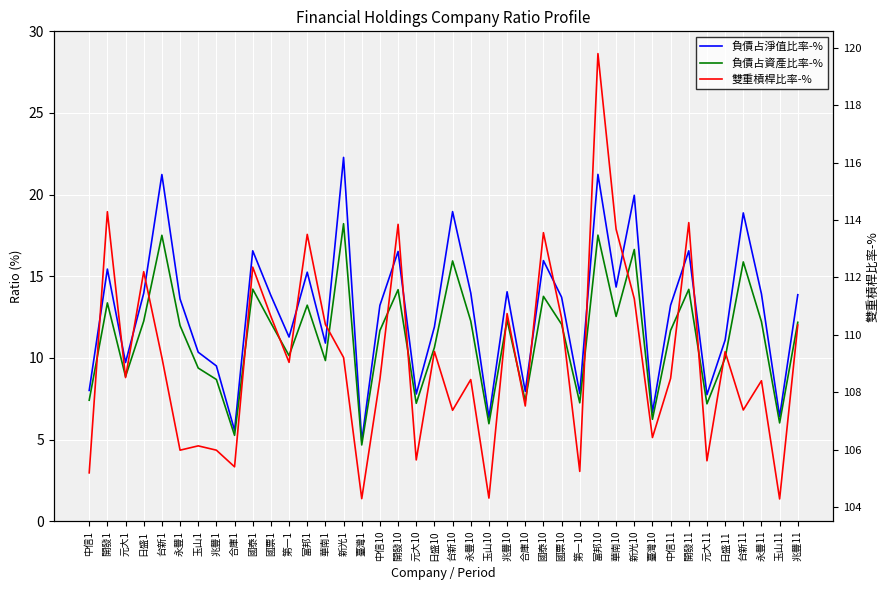

What are all the series names shown in the legend?

負債占淨值比率-%, 負債占資產比率-%, 雙重槓桿比率-%